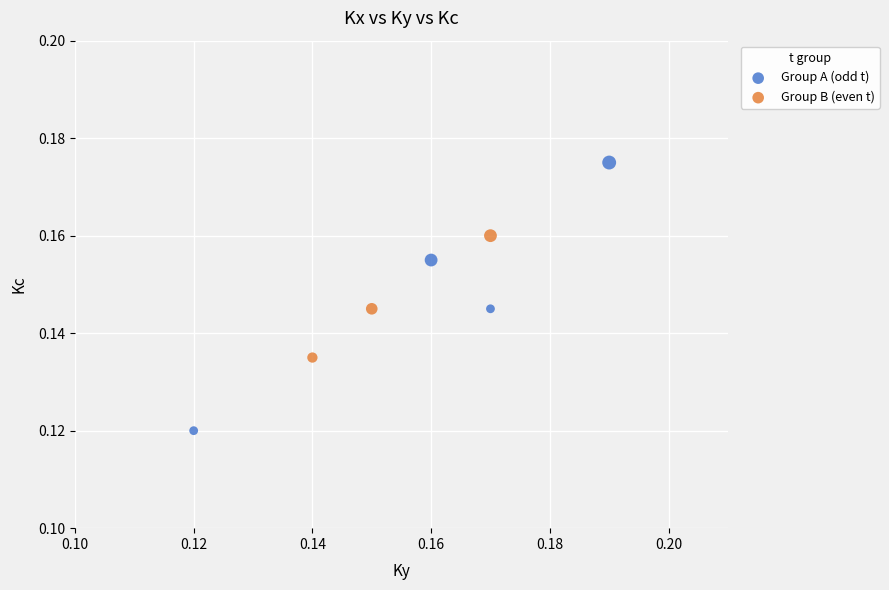

Which series has the widest spread of Y values?

Group A (odd t)